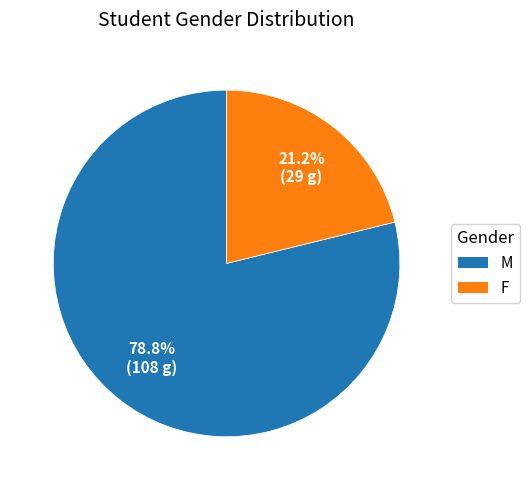

Is it true that F is 9% of the pie?

False